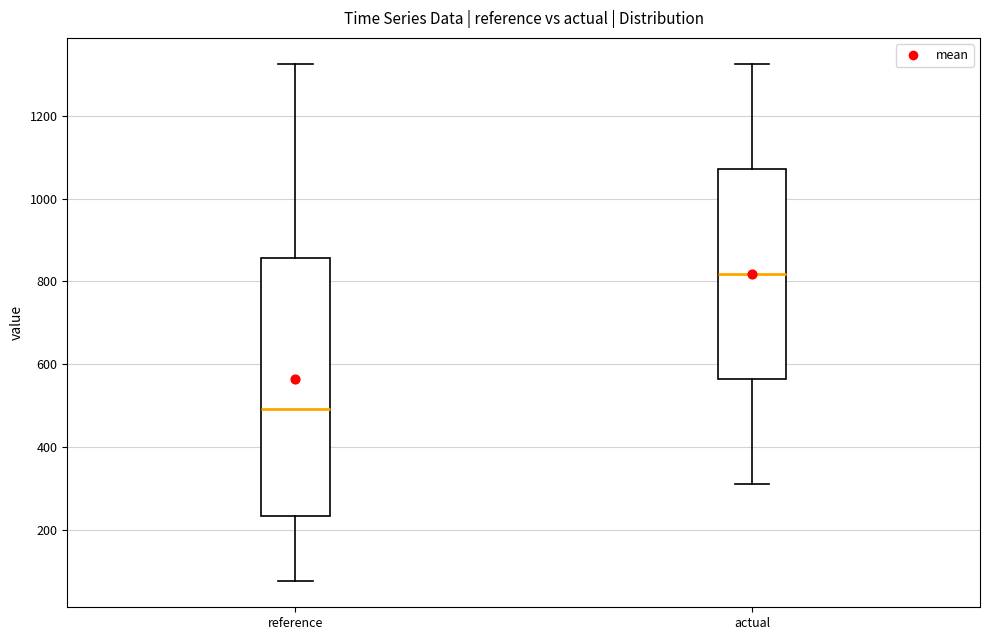

Where is the lower edge of the box for actual on the y-axis? The values are not printed on the chart, so give them approximately, as read against the axis.

560